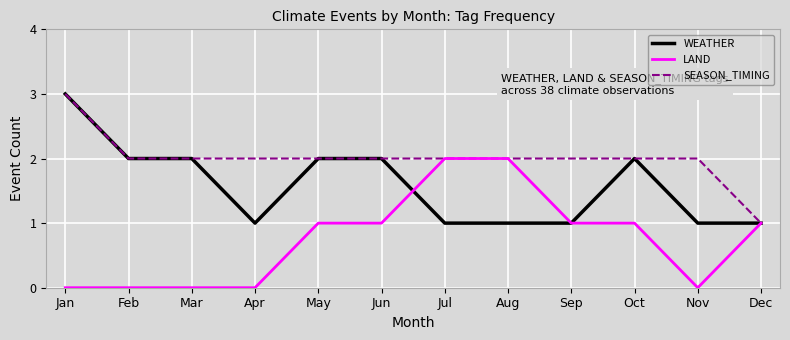

Is the value of LAND at Nov greater than the value of SEASON_TIMING at Jul?

No